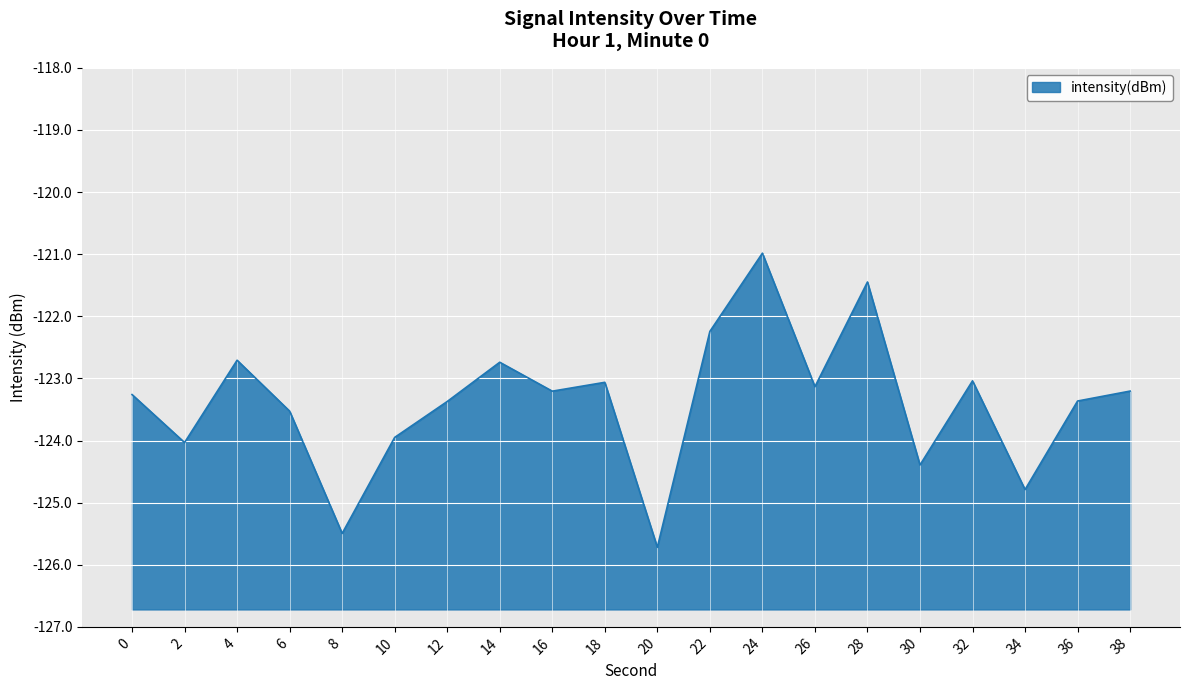

Reading left to right, list all the values displayed in this chart.

0=-123.3	2=-124.0	4=-122.7	6=-123.5	8=-125.5	10=-123.9	12=-123.4	14=-122.7	16=-123.2	18=-123.1	20=-125.7	22=-122.2	24=-121.0	26=-123.1	28=-121.4	30=-124.4	32=-123.0	34=-124.8	36=-123.4	38=-123.2